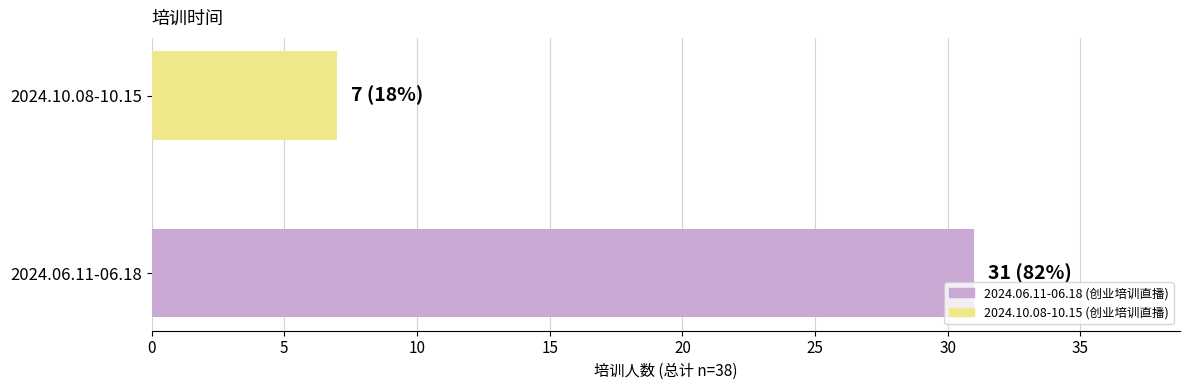

How many distinct data groups are displayed?

1